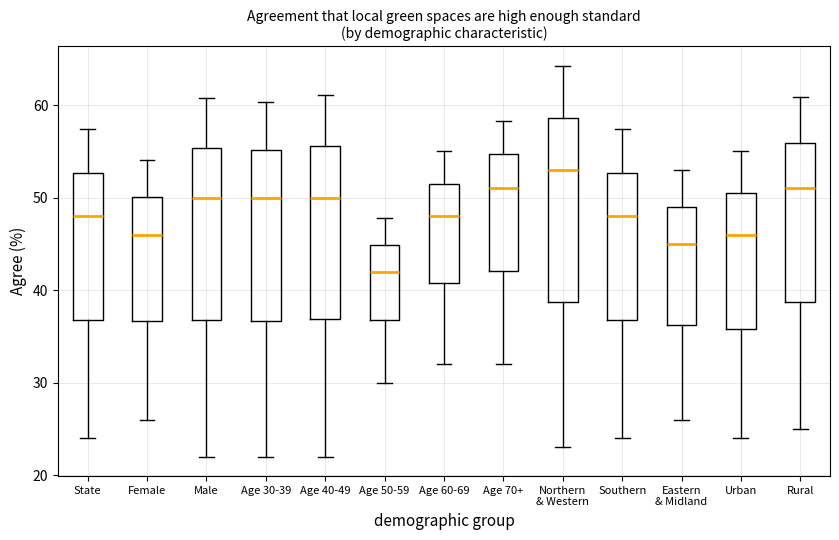

Comparing the boxes themselves (not the whiskers), which one is the tallest?

Northern & Western